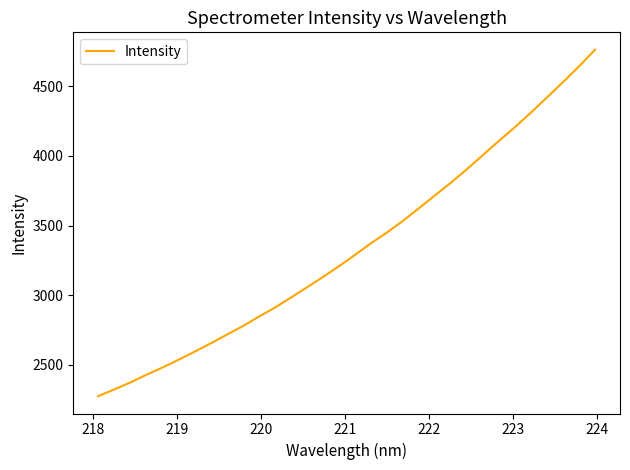

What is the maximum value shown in the chart?

4763.6